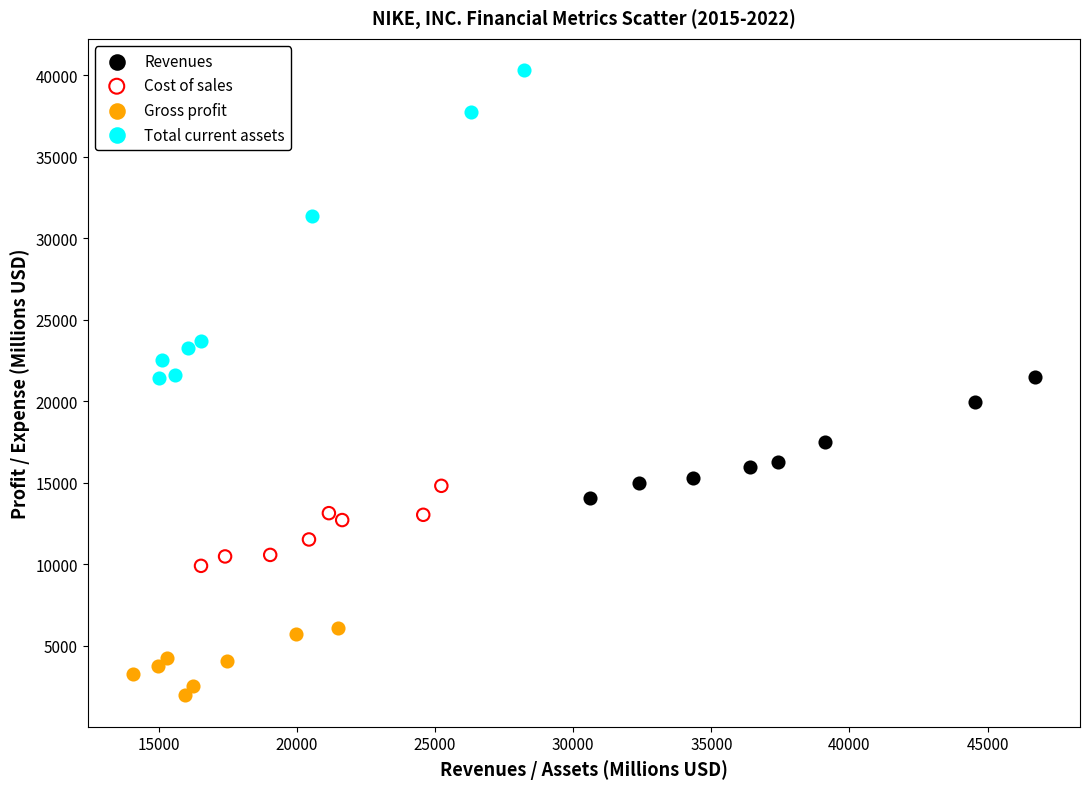

Which series has the largest Y range (max minus min)?

Total current assets